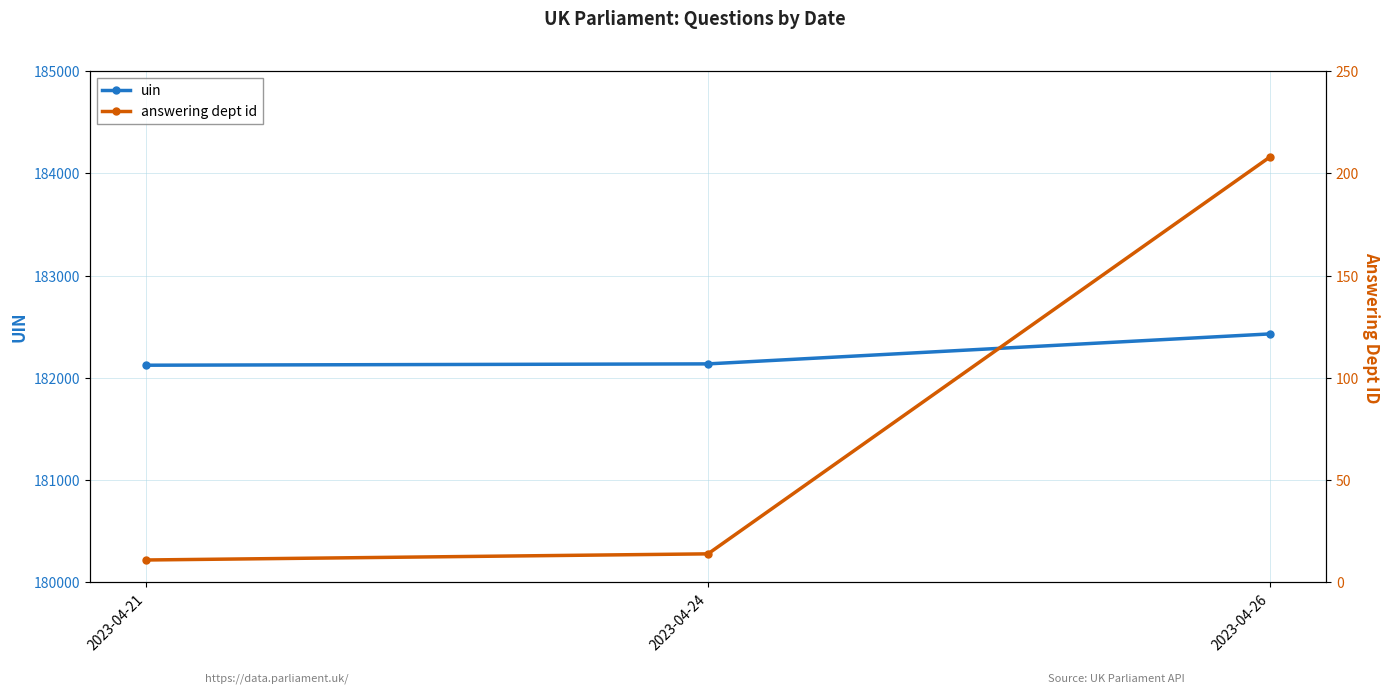

Reading left to right, transcribe all the data shown in this chart.

uin: 182124	182137	182430
answering dept id: 11	14	208